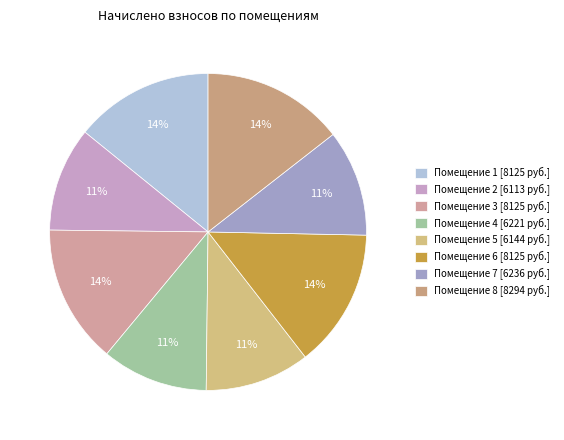

How many segments does this pie chart have?

8